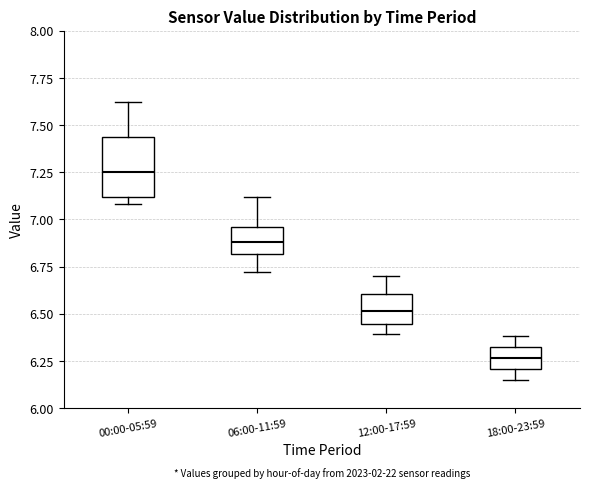

Reading left to right, transcribe this box plot: for each box, give where its median line is, the range the box spans, and where its two whiskers end, as read against the y-axis. The values are not printed on the chart, so give them approximately, as read against the axis.

00:00-05:59: median 7.25, box 7.10 to 7.45, whiskers 7.10 (just below the box's lower edge) to 7.60
06:00-11:59: median 6.90, box 6.80 to 6.95, whiskers 6.70 to 7.10
12:00-17:59: median 6.50, box 6.45 to 6.60, whiskers 6.40 to 6.70
18:00-23:59: median 6.25, box 6.20 to 6.30, whiskers 6.15 to 6.40